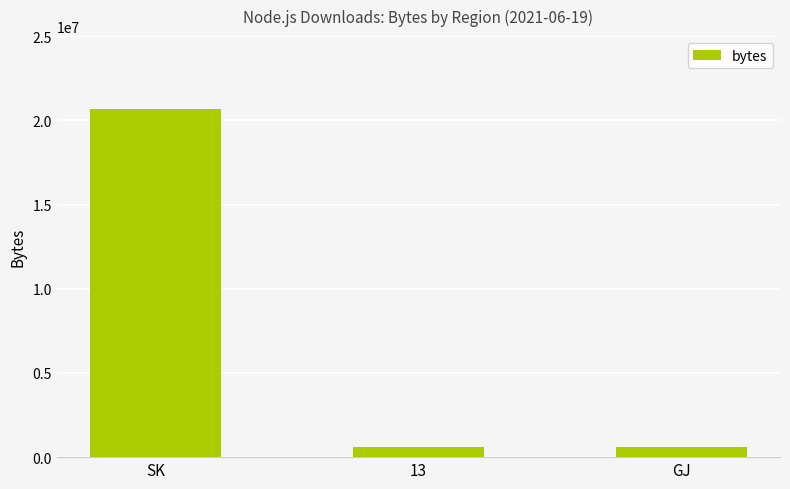

What is the label of the 2nd bar from the right?

13